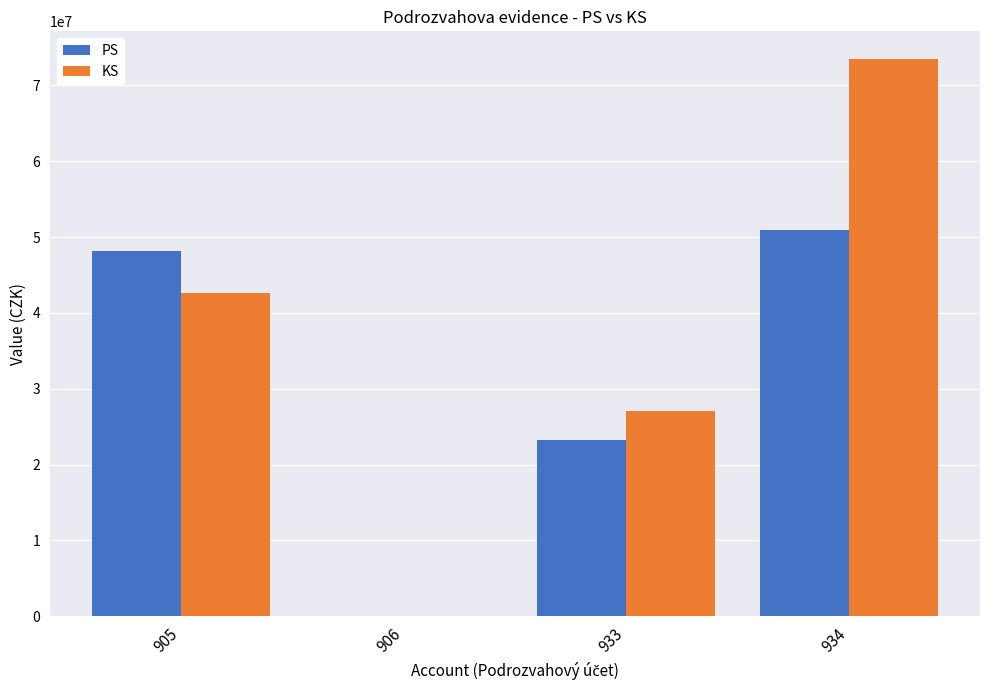

How many groups of bars are there?

4